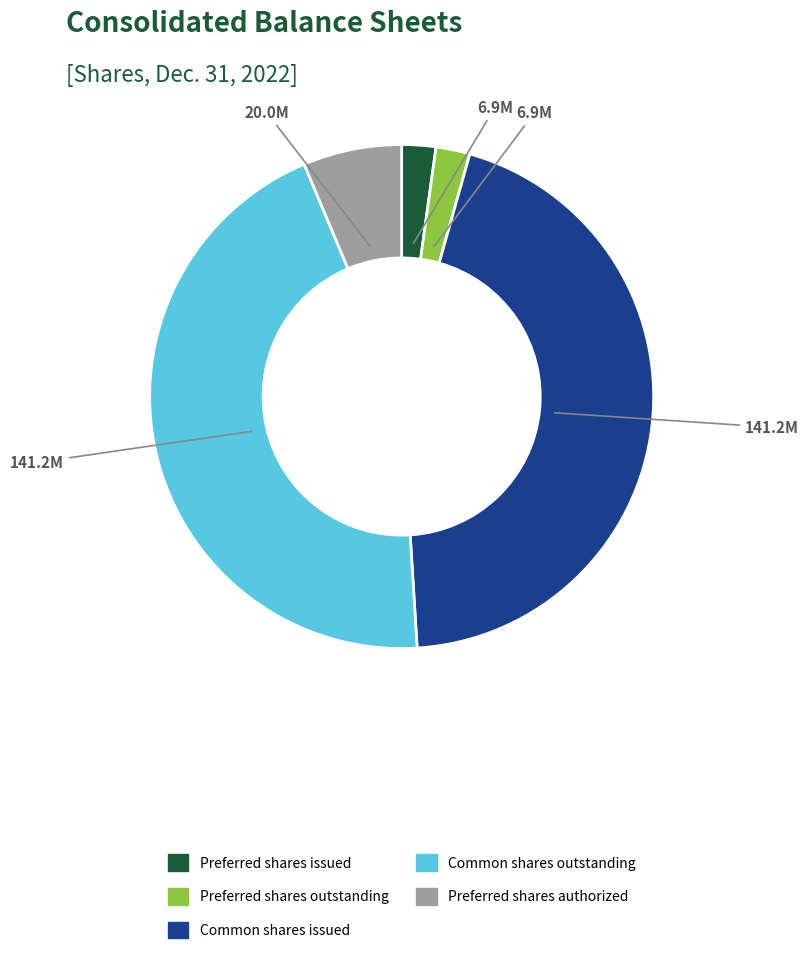

Is there a majority slice in this chart?

No